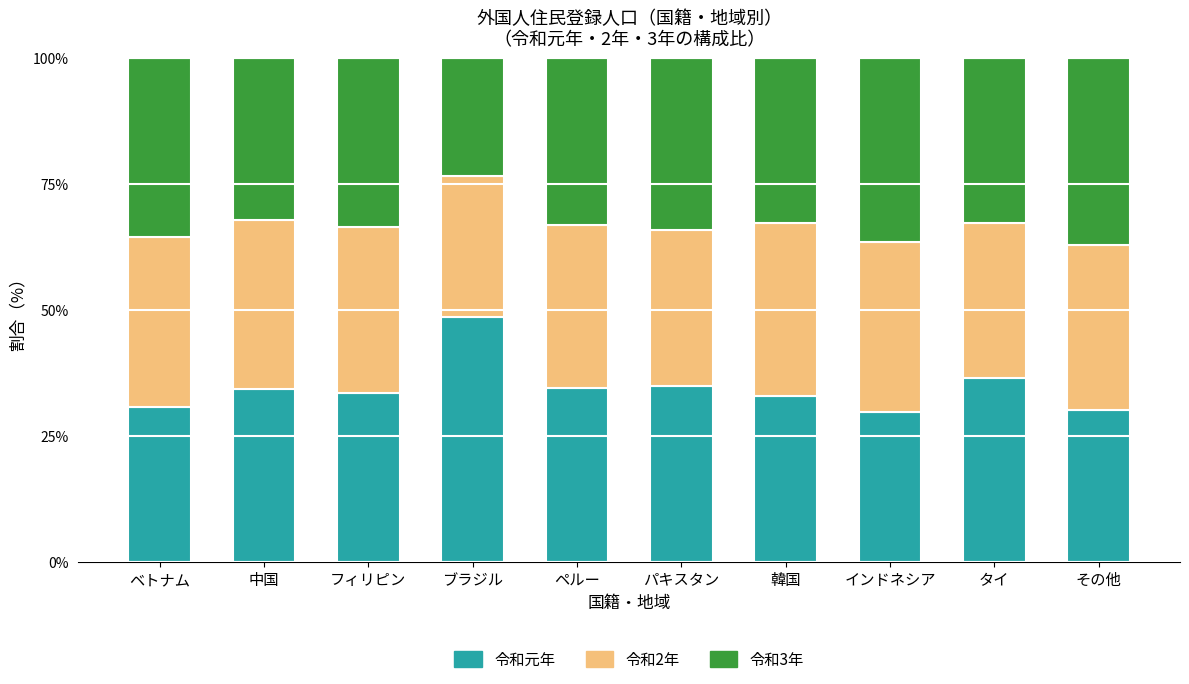

What are all the series names shown in the legend?

令和元年, 令和2年, 令和3年